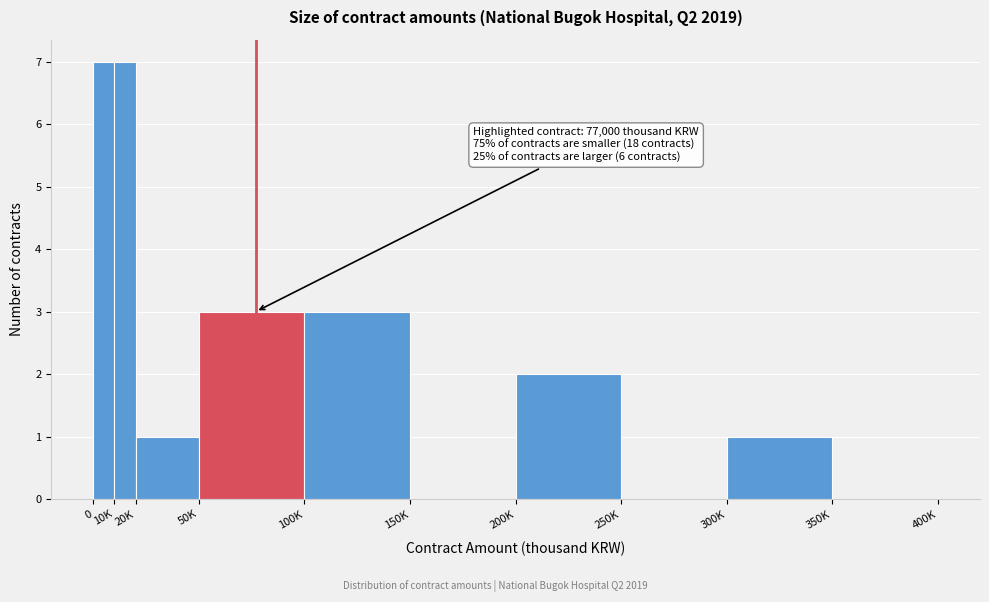

Reading left to right, list all the values displayed in this chart.

0=7	10K=7	20K=1	50K=3	100K=3	150K=0	200K=2	250K=0	300K=1	350K=0